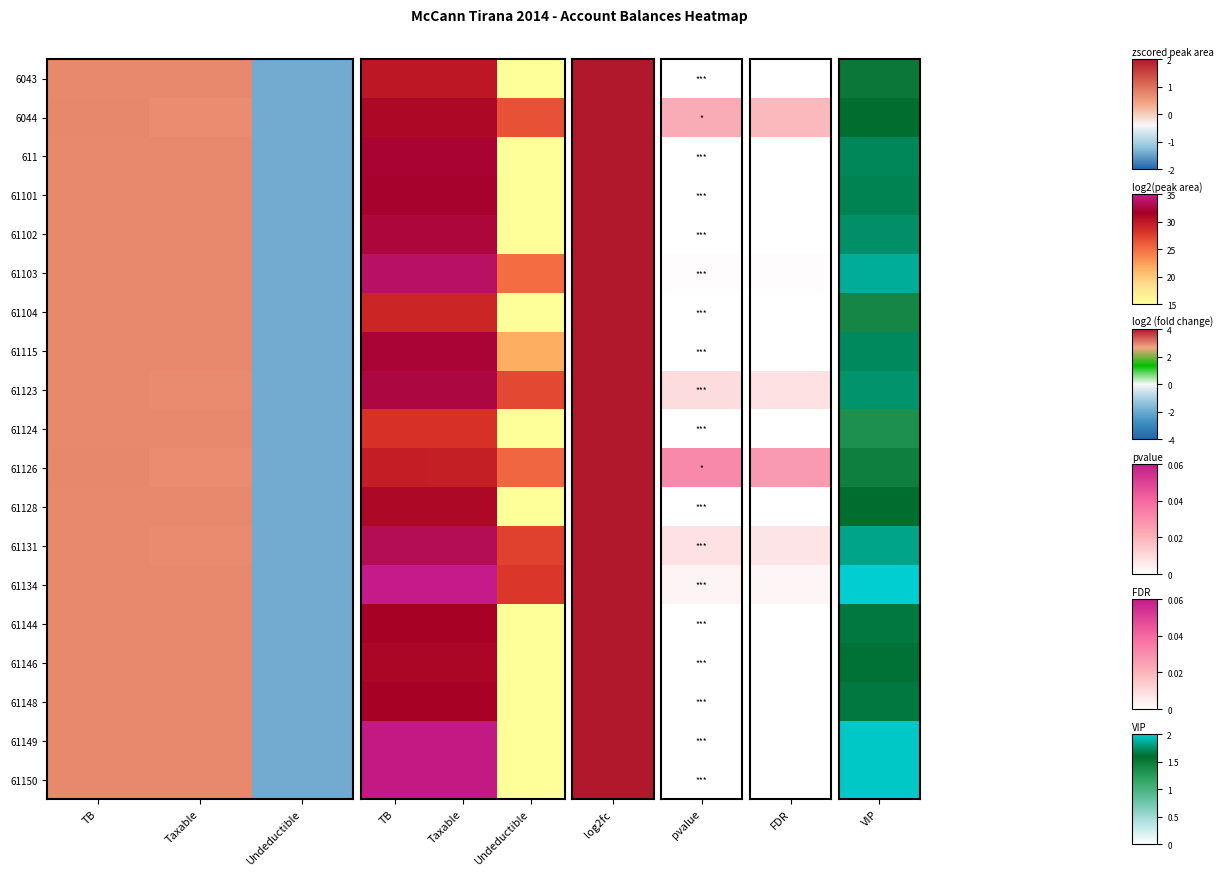

The 6043 series shows 17.9 at Taxable. True or false?

True